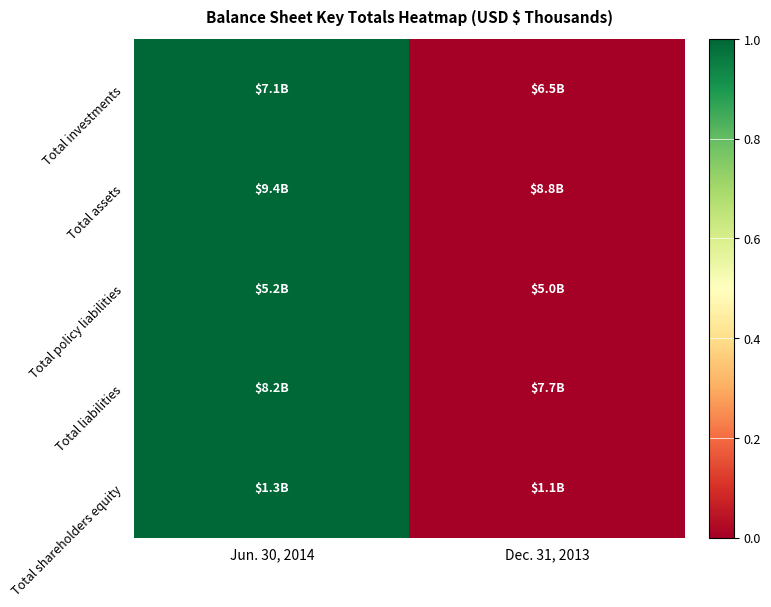

How many distinct data groups are displayed?

5